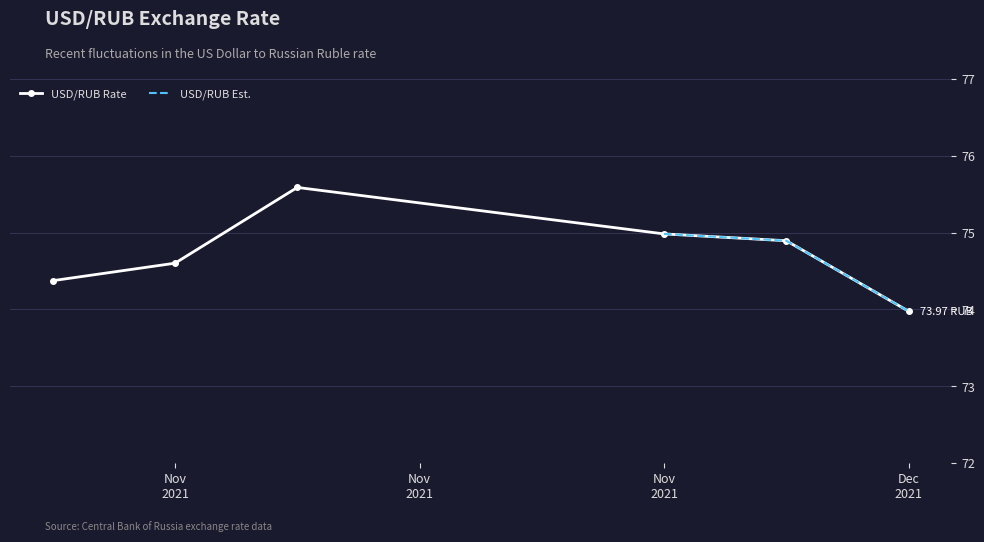

Approximately how many times larger is the value at 2021-12-02 compared to 2021-11-27?

1.0